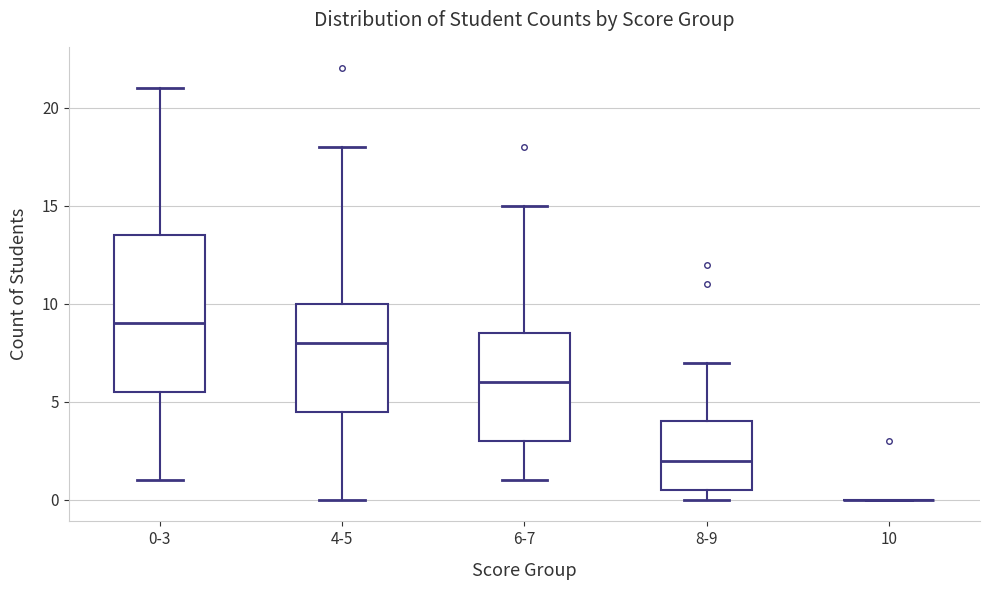

Reading left to right, read every box against the y-axis: the position of its median line, the range the box covers, and the ends of its whiskers. The values are not printed on the chart, so give them approximately, as read against the axis.

0-3: median 9.0, box 5.5 to 13.5, whiskers 1.0 to 21.0
4-5: median 8.0, box 4.5 to 10.0, whiskers 0.0 to 18.0
6-7: median 6.0, box 3.0 to 8.5, whiskers 1.0 to 15.0
8-9: median 2.0, box 0.5 to 4.0, whiskers 0.0 to 7.0
10: box collapsed to a line at 0.0, whiskers 0.0 to 0.0